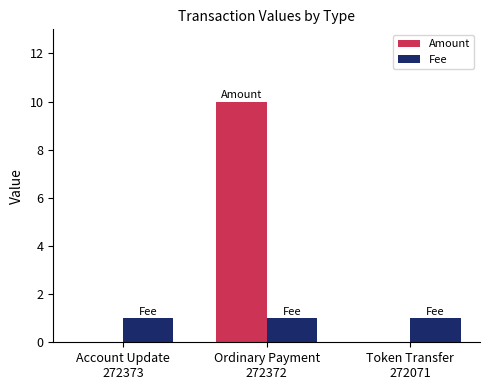

What is the average value of the Fee series?

1